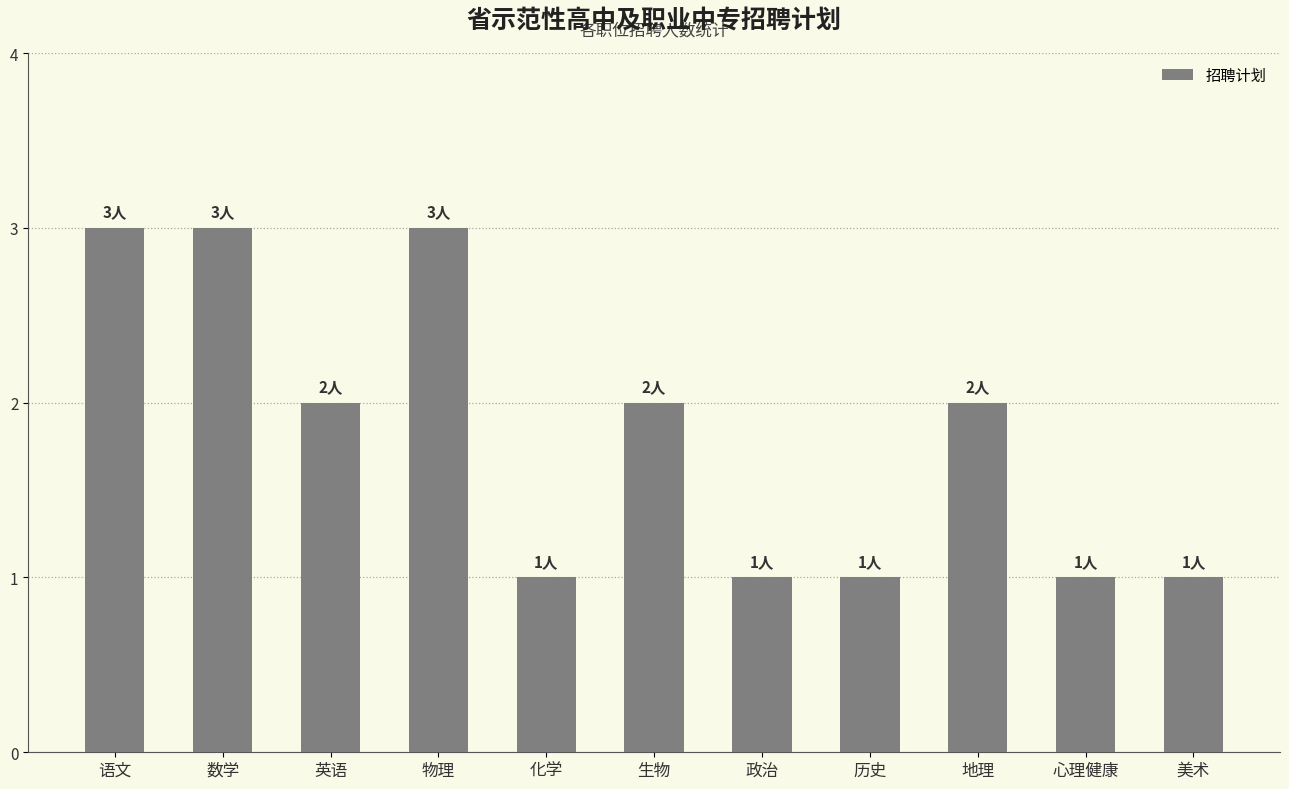

What is the ratio of the value at 物理 to the value at 心理健康?

3.0